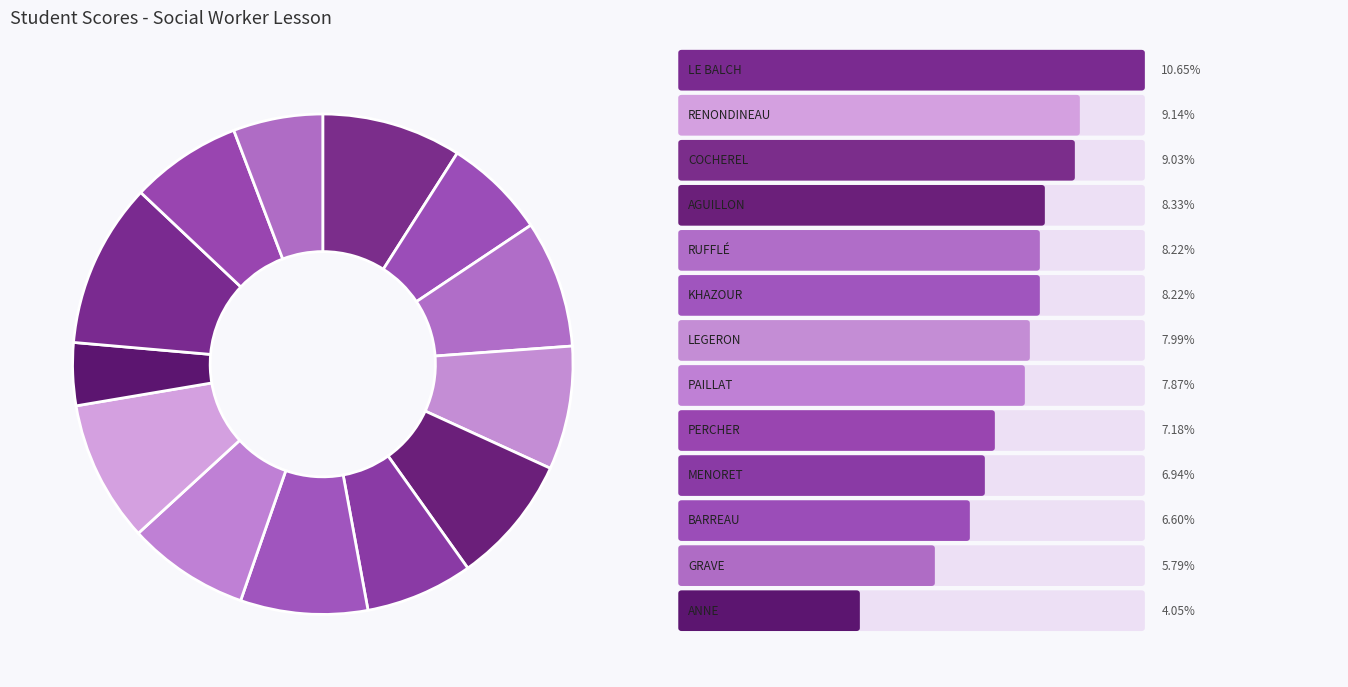

How many slices are in this pie chart?

13